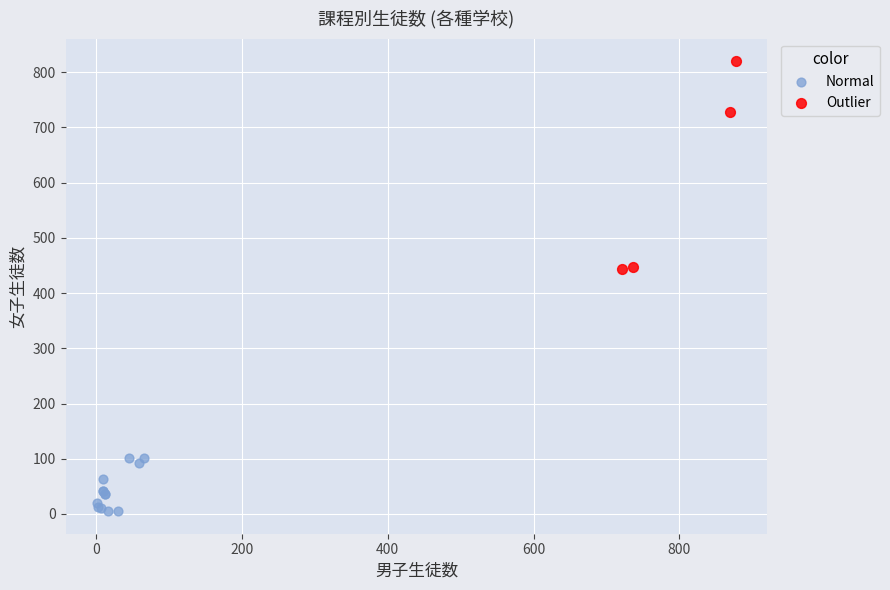

Which series has the largest Y range (max minus min)?

Outlier